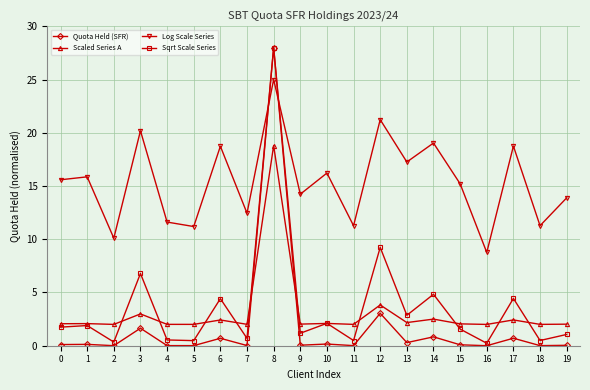

How many times do Log Scale Series and Quota Held (SFR) cross each other?

2